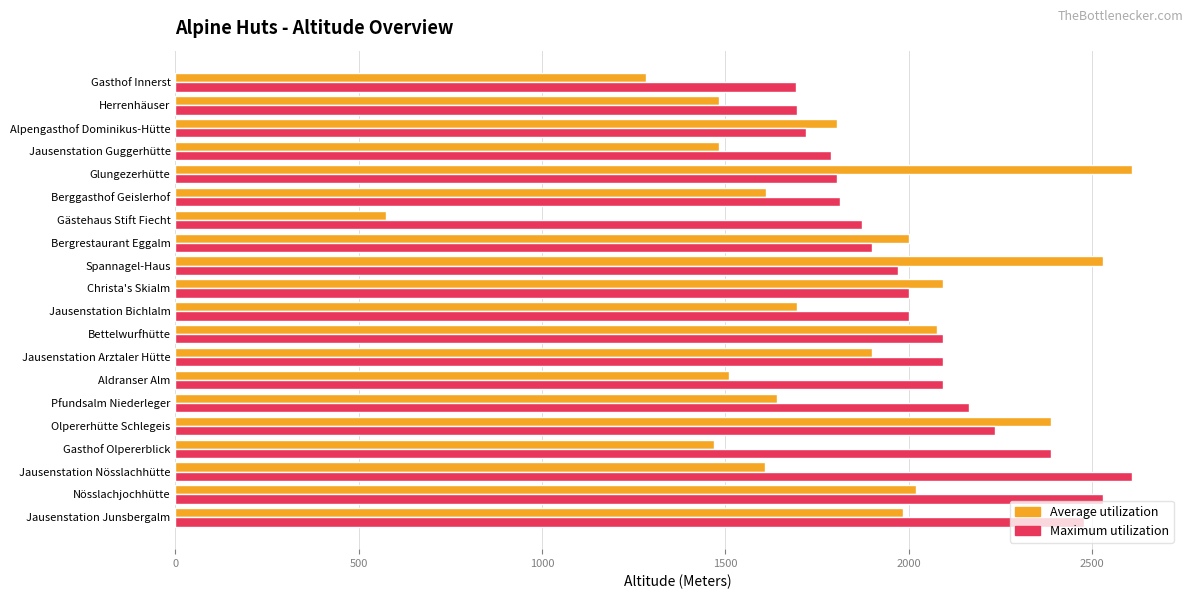

How many categories are shown in the chart?

20